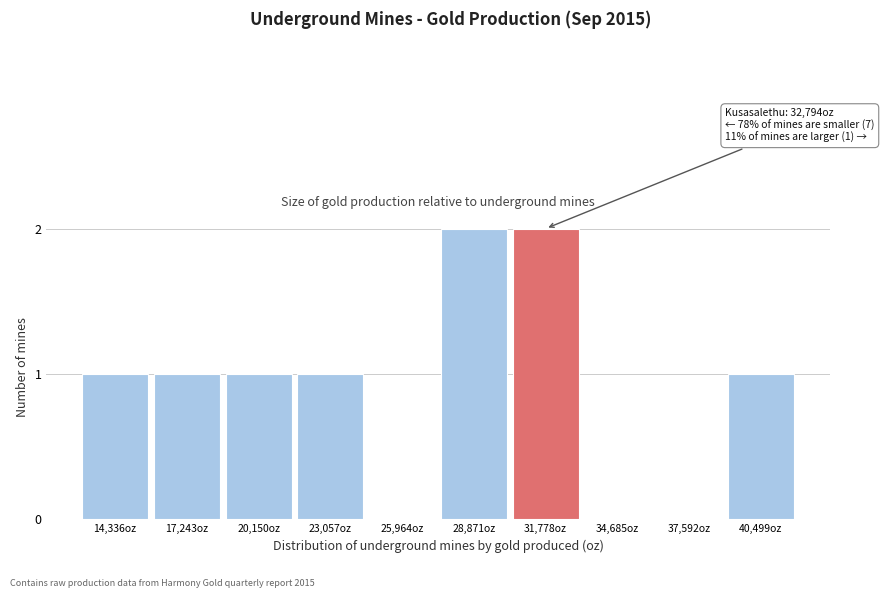

Reading left to right, list all the values displayed in this chart.

14,336oz=1	17,243oz=1	20,150oz=1	23,057oz=1	25,964oz=0	28,871oz=2	31,778oz=2	34,685oz=0	37,592oz=0	40,499oz=1